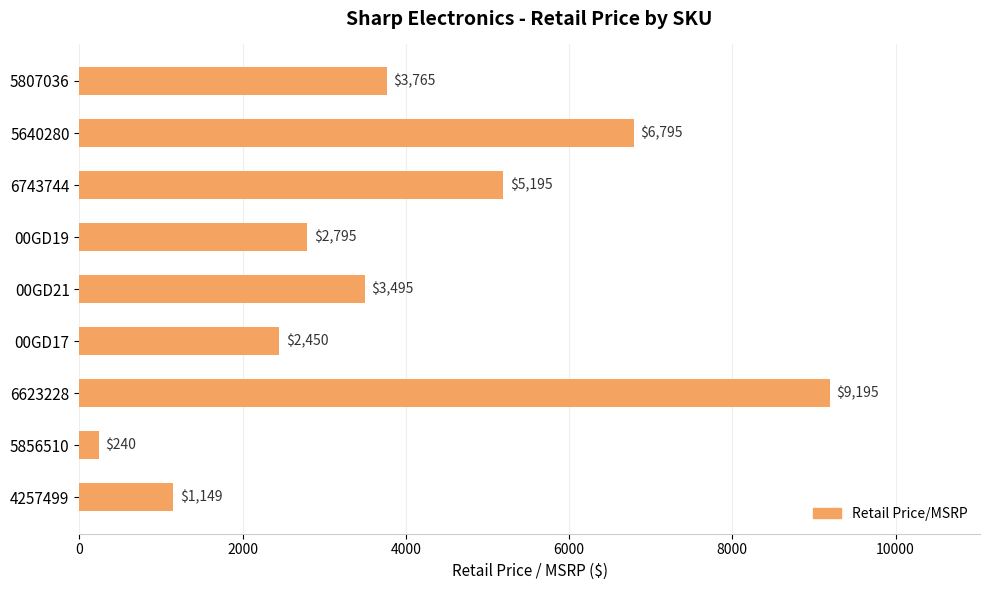

What is the sum of the values at 6623228 and 5807036?

12960